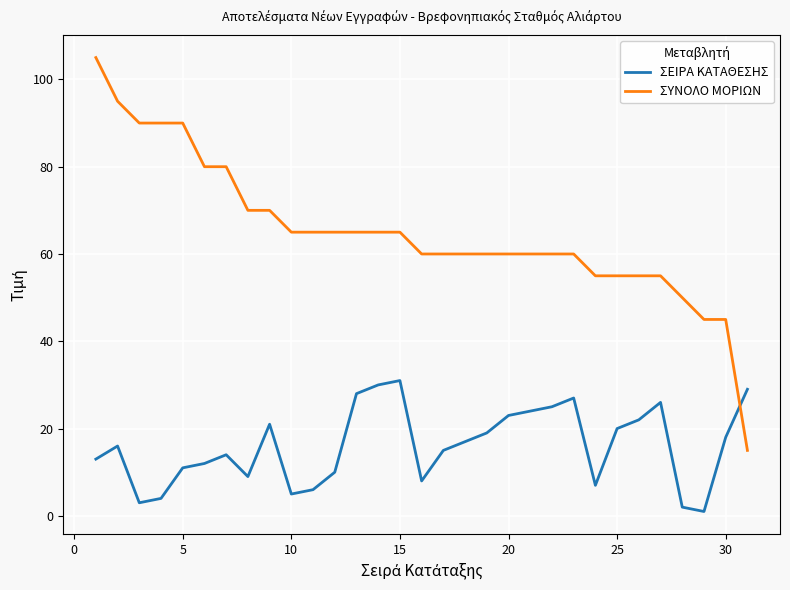

True or false: ΣΥΝΟΛΟ ΜΟΡΙΩΝ and ΣΕΙΡΑ ΚΑΤΑΘΕΣΗΣ intersect in this chart.

True